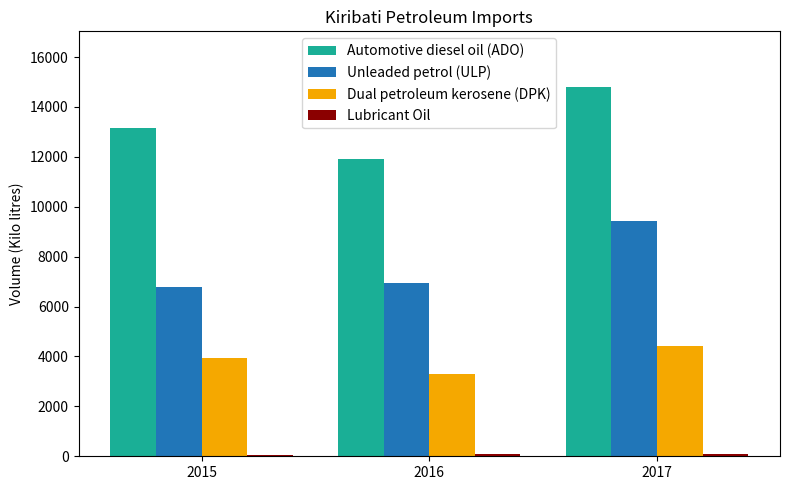

What is the maximum value for Automotive diesel oil (ADO)?

14807.6